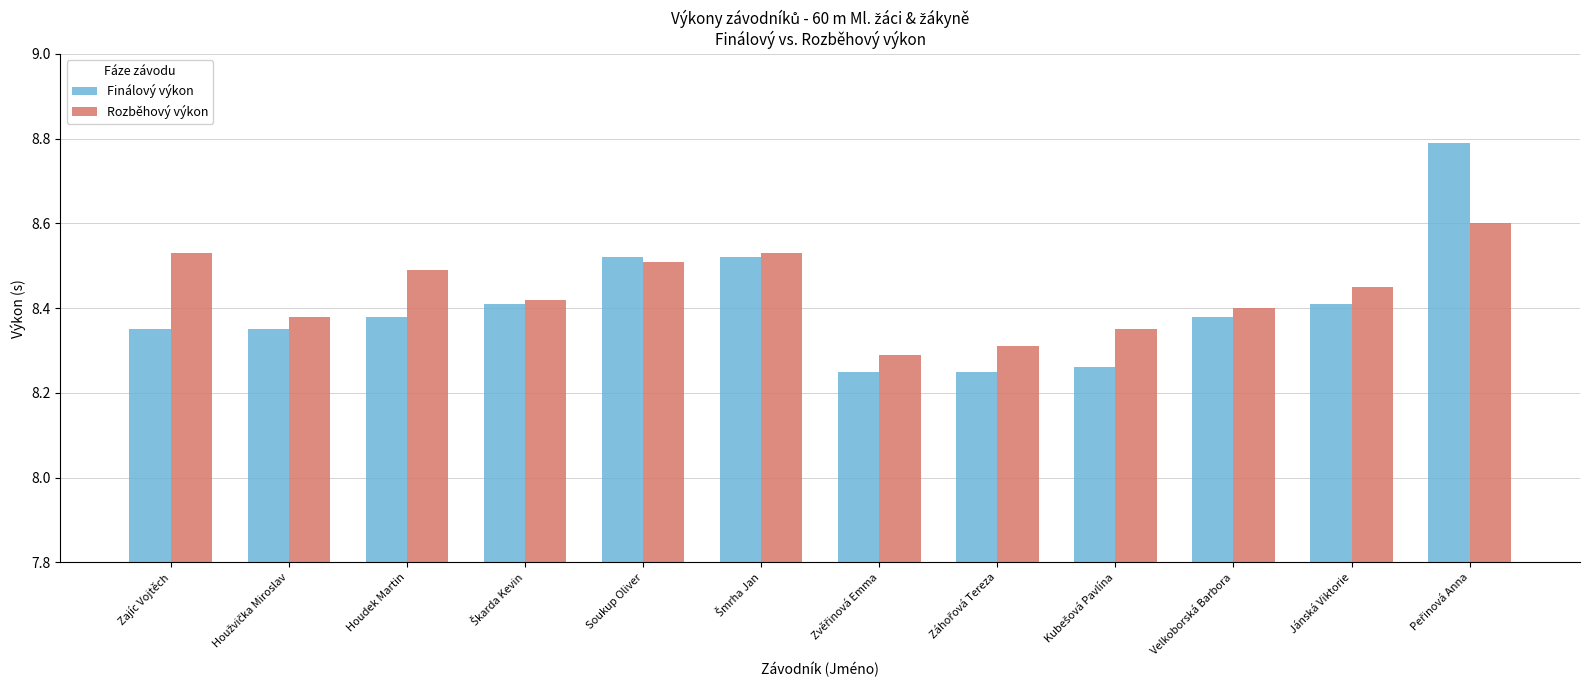

Rank the series by their maximum value, from lowest to highest.

Rozběhový výkon, Finálový výkon